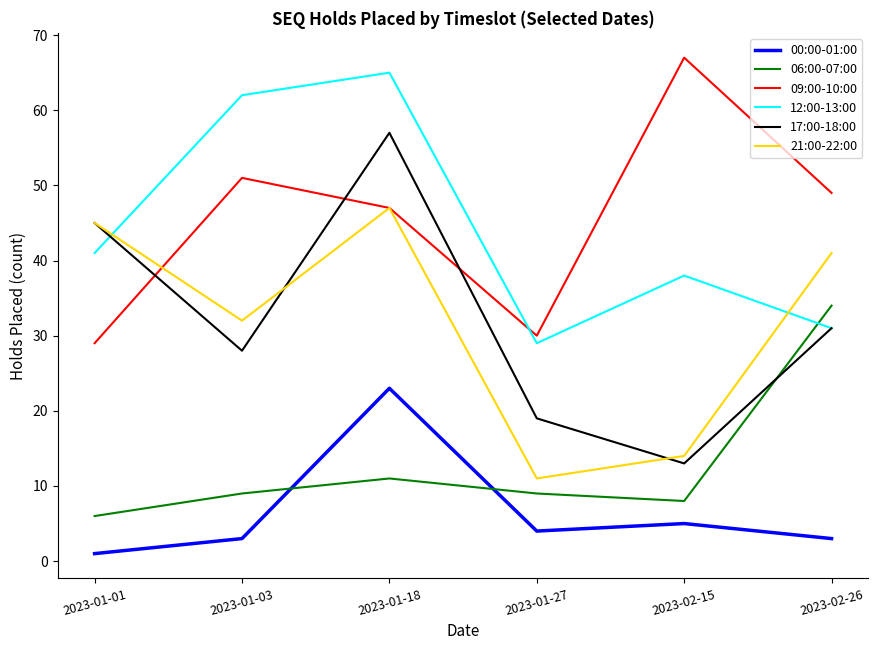

What position from the right is 2023-01-03?

5